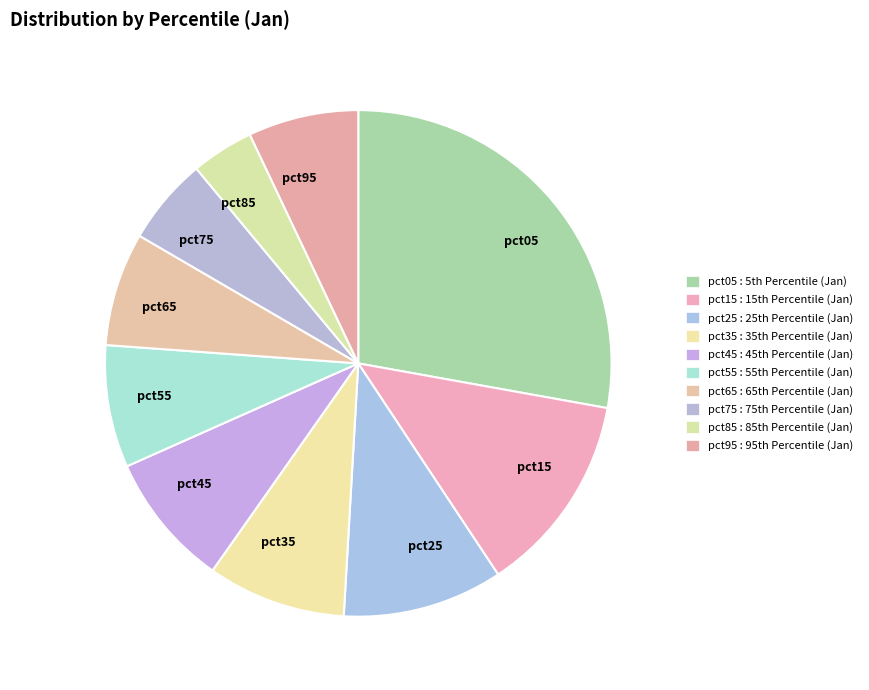

Which slice is the largest?

pct05